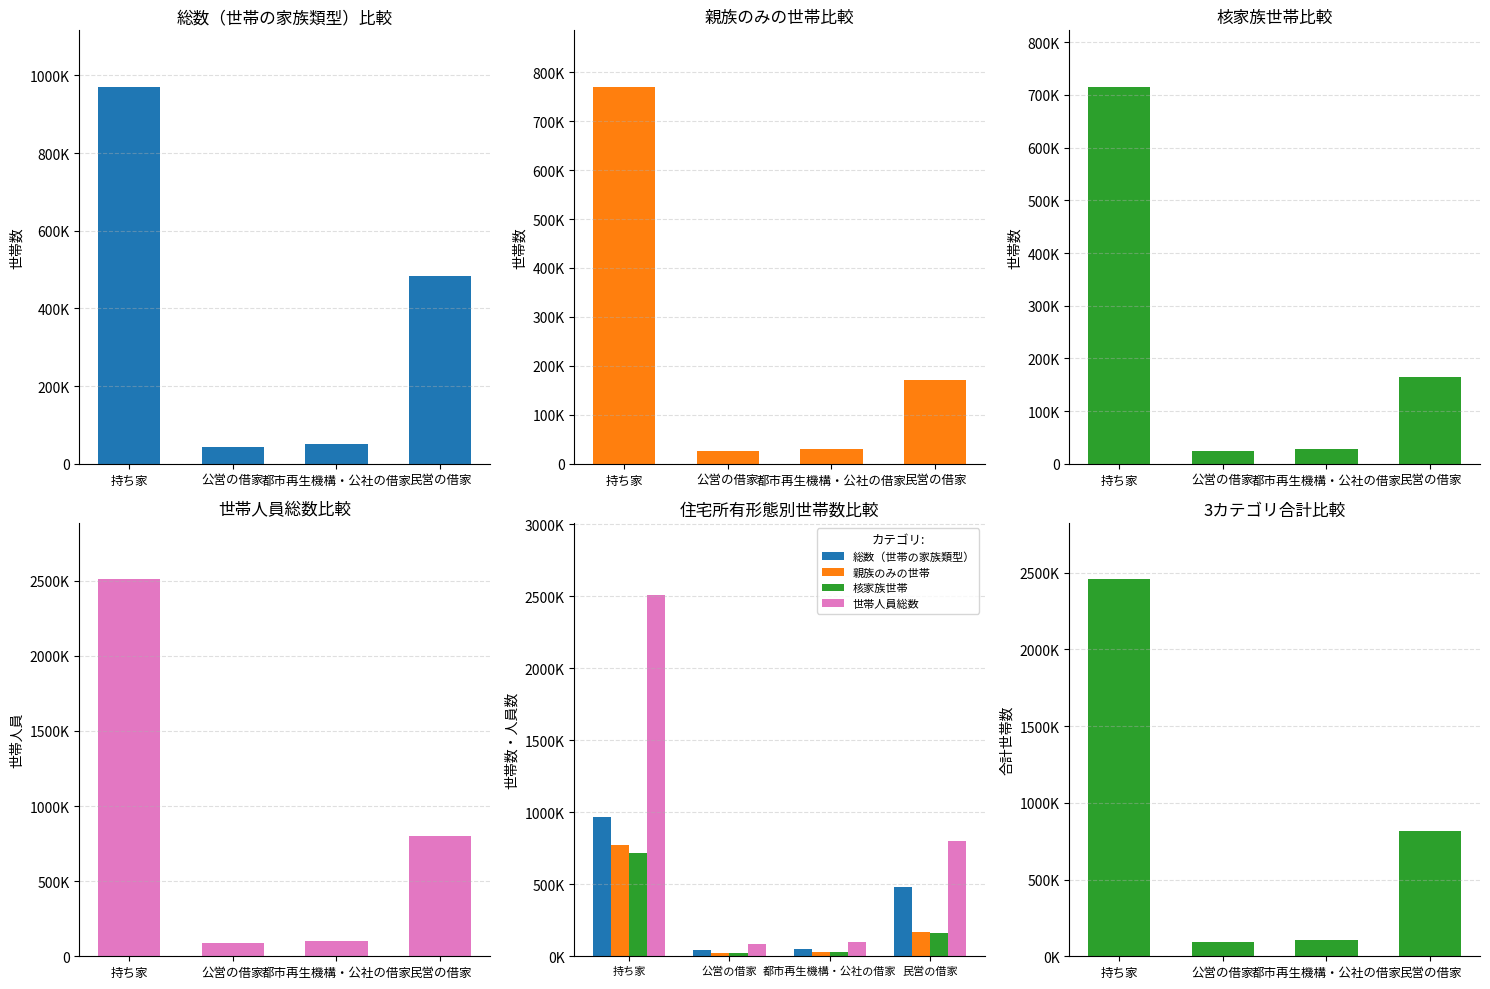

What is the label of the 4th bar from the left?

民営の借家